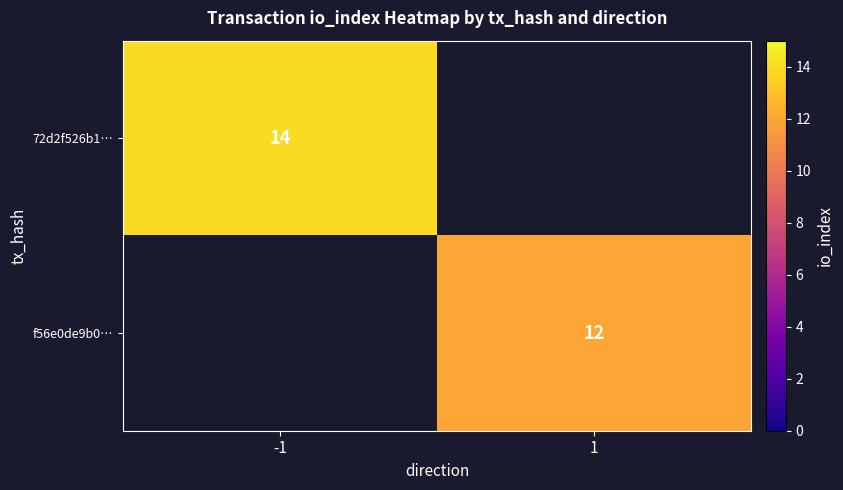

At how many categories does at least one series exceed 12?

1